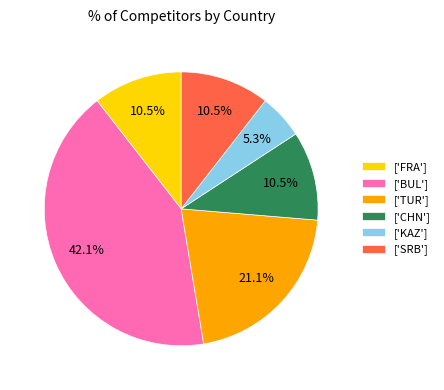

What portion of the pie excludes ['TUR']?

78.9%